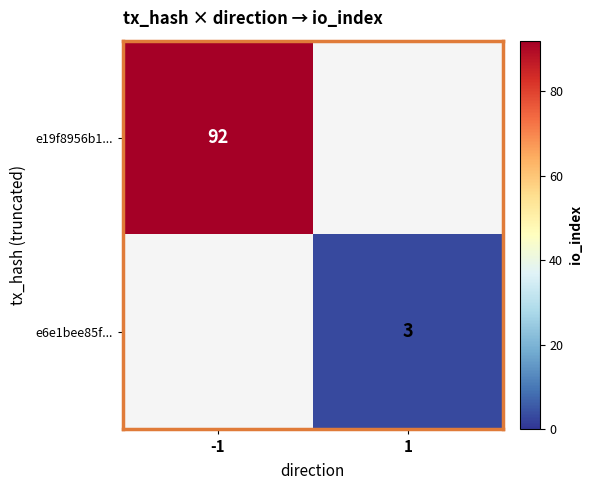

At which category does the chart reach its peak across all series?

-1